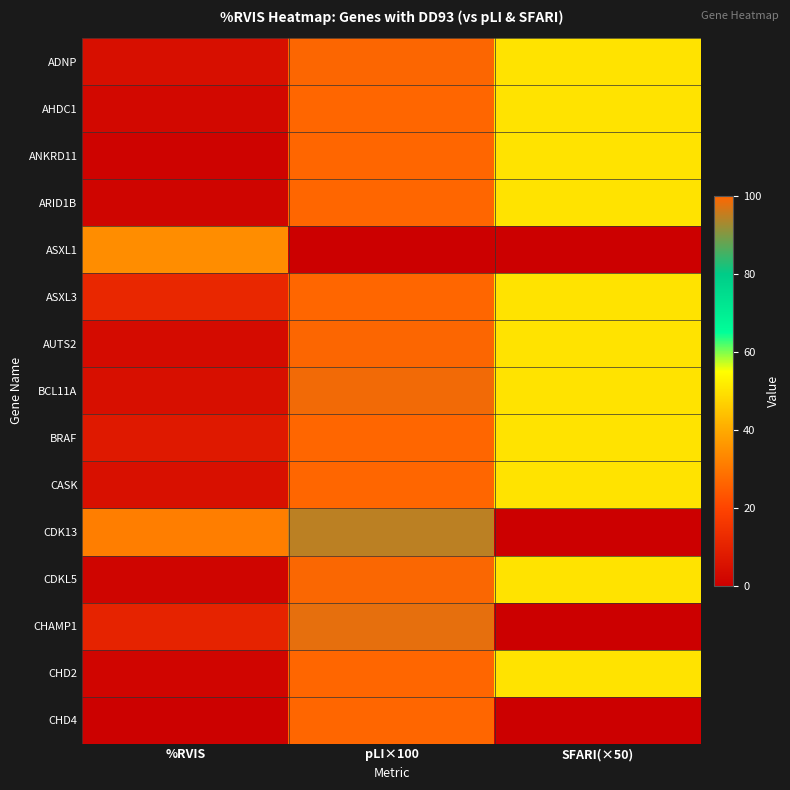

What is the total value across all series at SFARI(×50)?

550.0